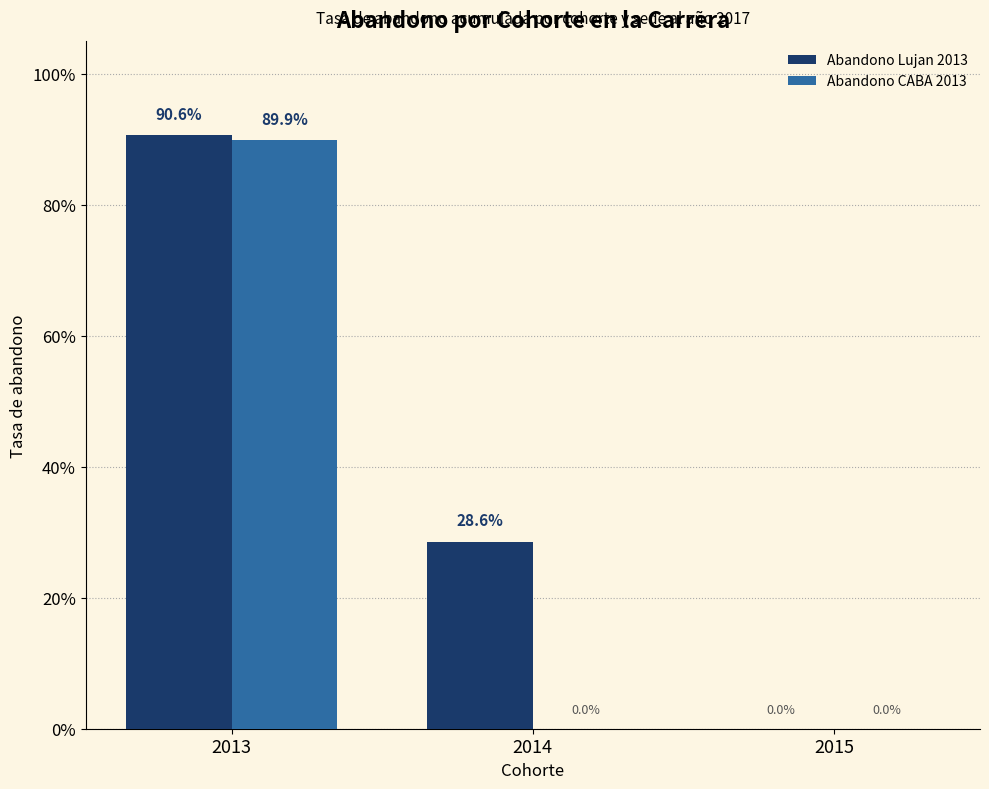

Which series has the largest total across all categories?

Abandono Lujan 2013